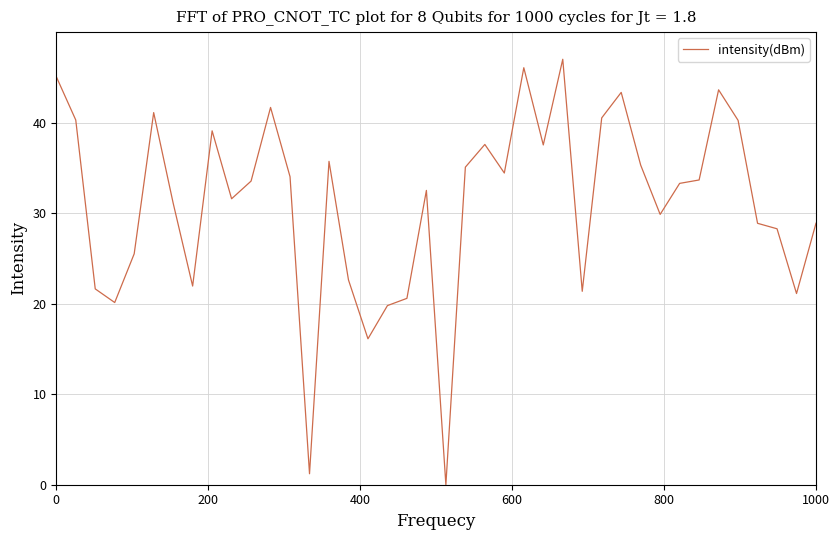

What is the difference between the maximum and minimum values?

47.0